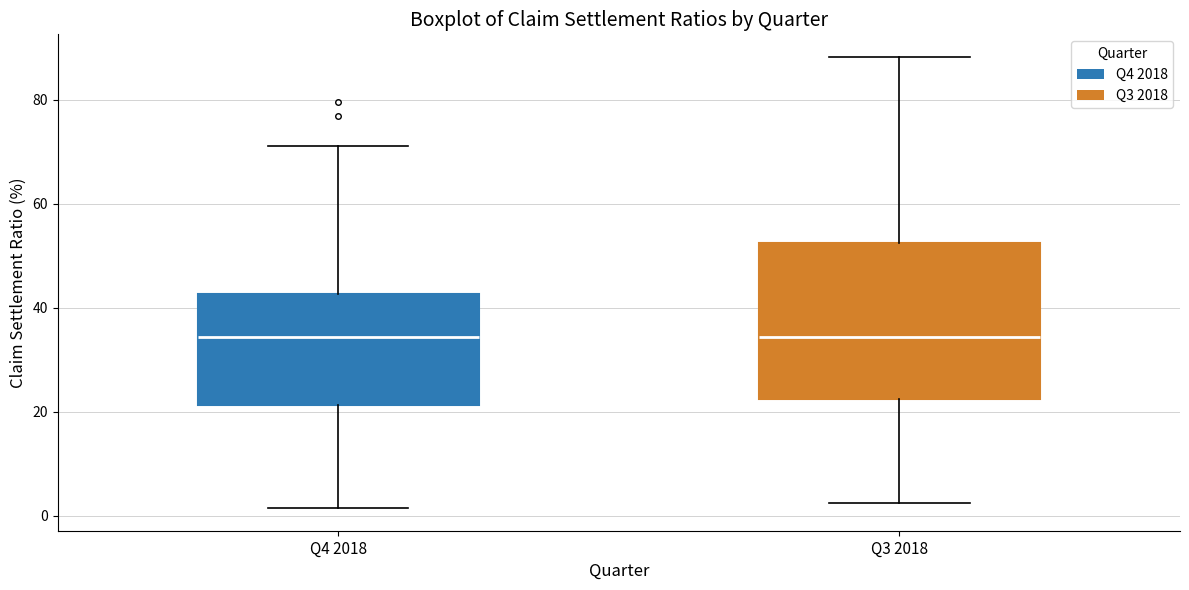

Where does the upper whisker of the box for Q4 2018 end on the y-axis? The values are not printed on the chart, so give them approximately, as read against the axis.

72